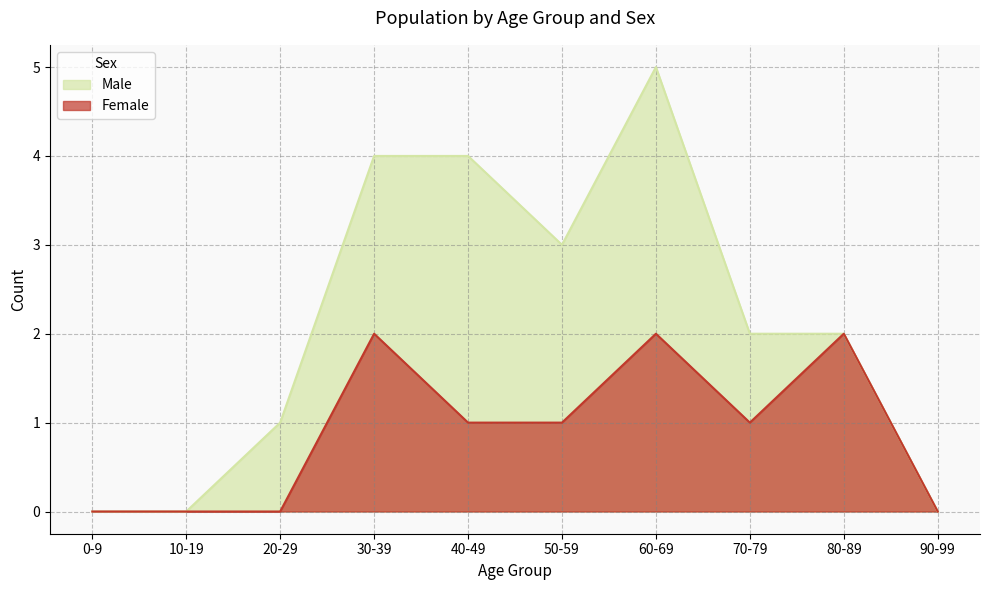

What is the sum of the Female values at 80-89 and 40-49?

3